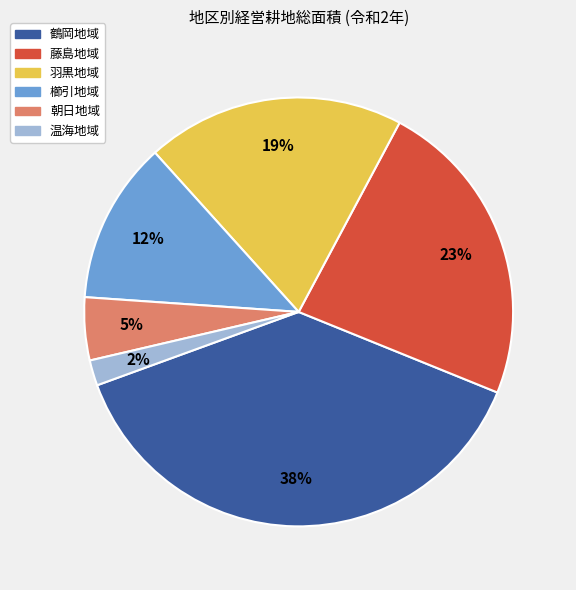

Is it true that 温海地域 is 2% of the pie?

True